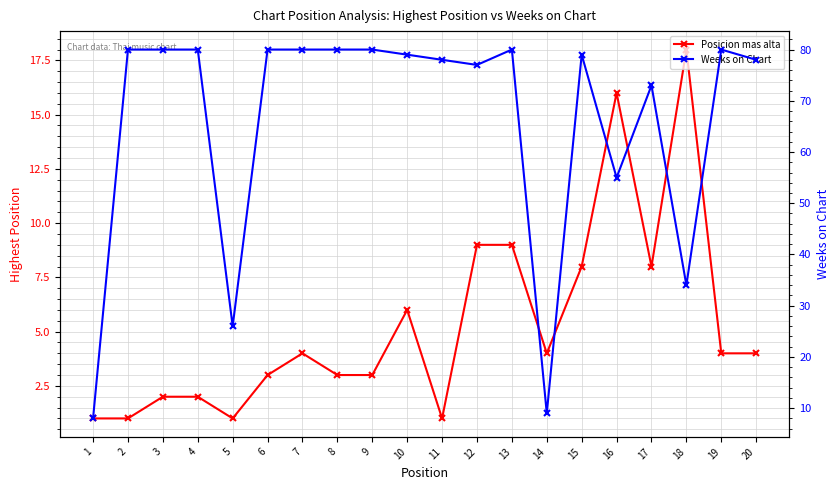

What is the greatest value displayed?

80